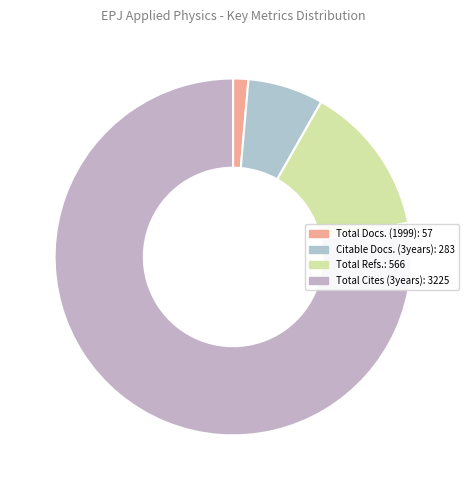

How many slices are in this pie chart?

4